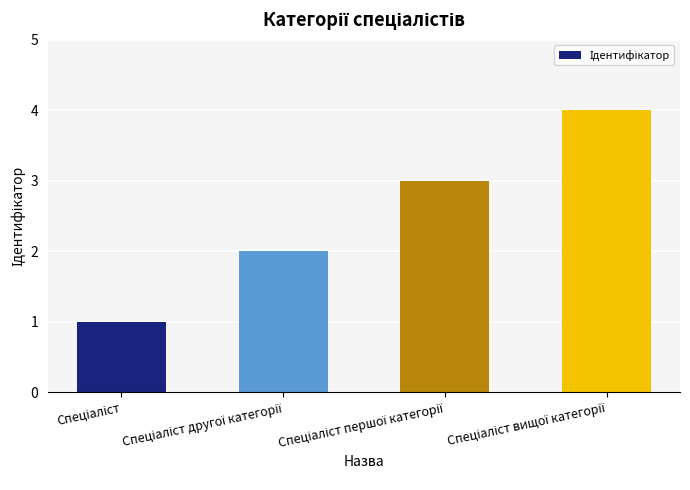

What is the value of the 1st bar from the left?

1